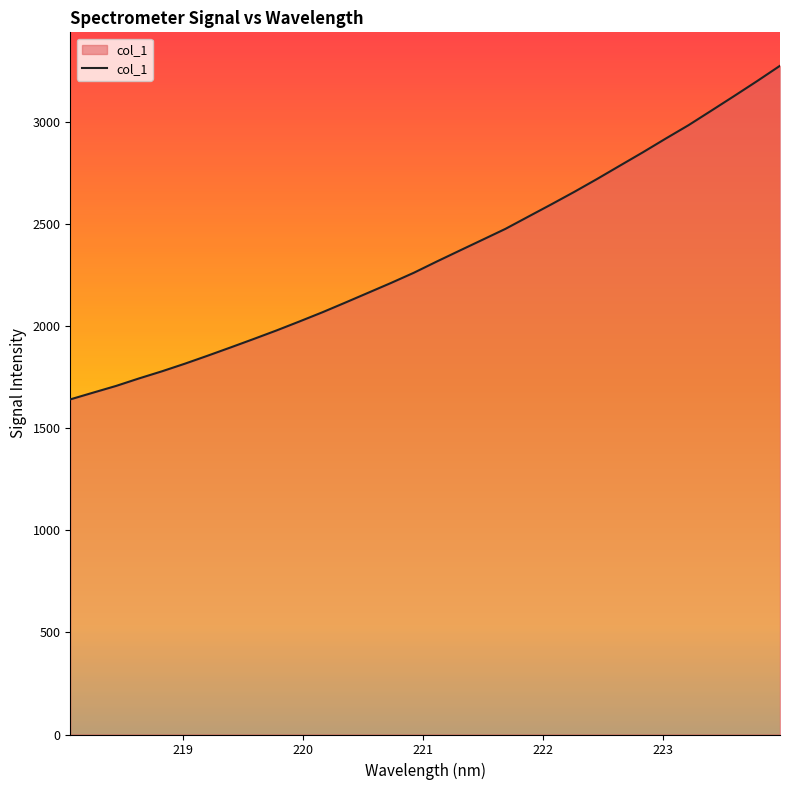

What is the difference between the maximum and second lowest values?

1600.3